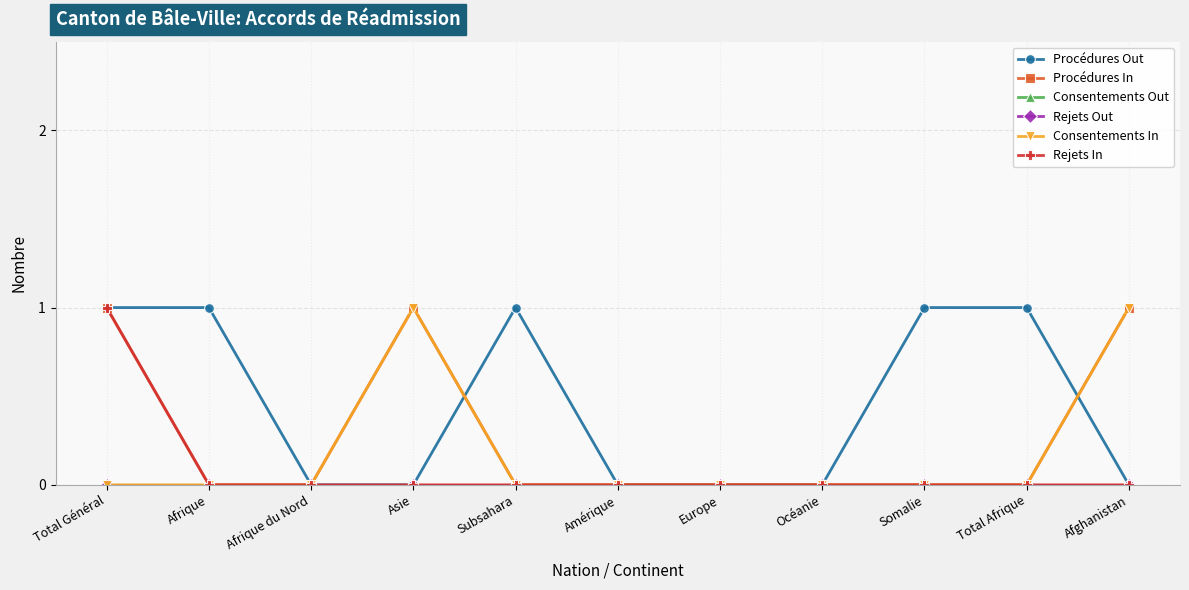

Is this an area chart (filled region under the line)?

No